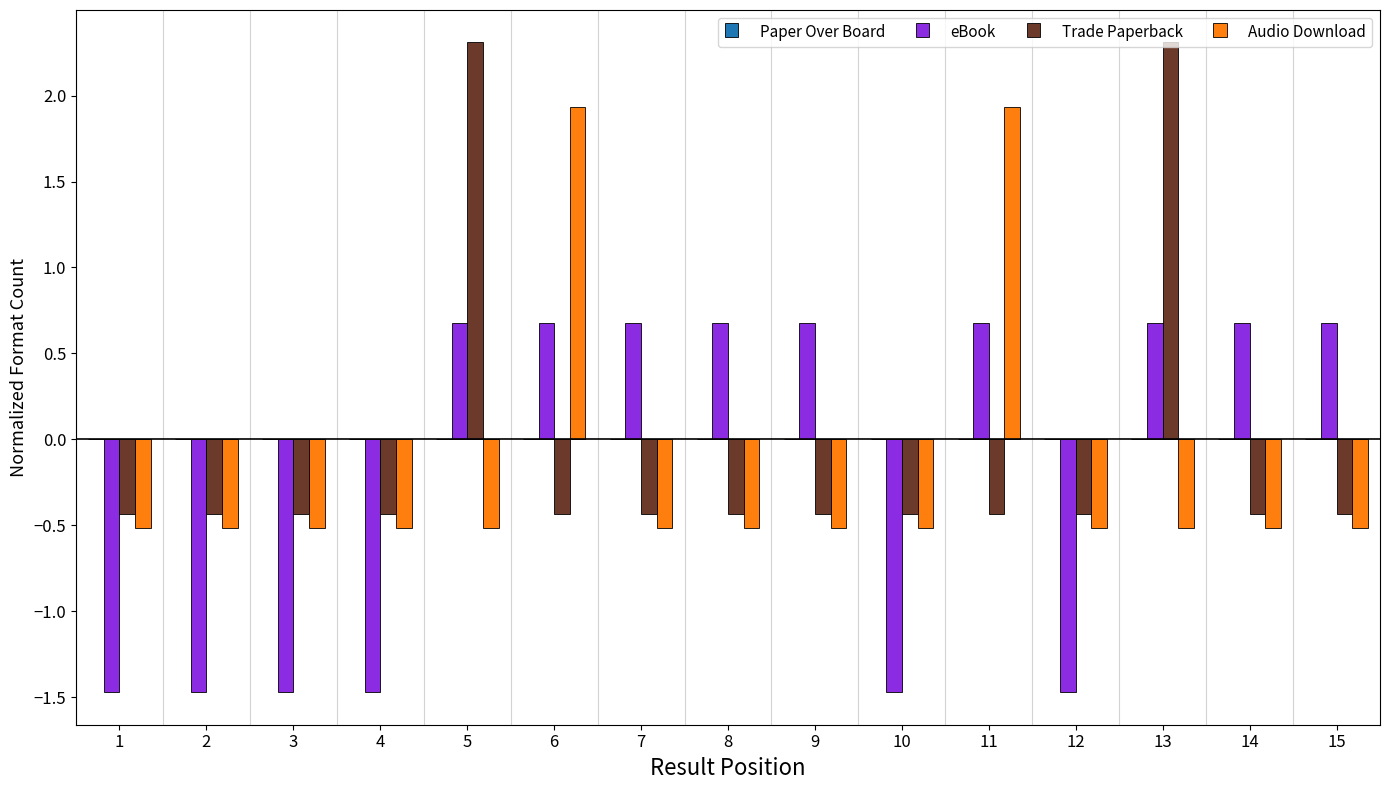

What is the approximate value of Audio Download at 3?

-0.5